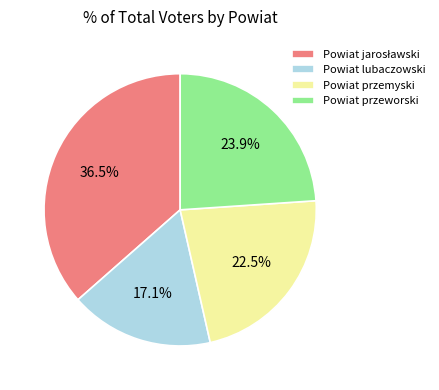

The Powiat lubaczowski slice represents 7% of the pie. True or false?

False